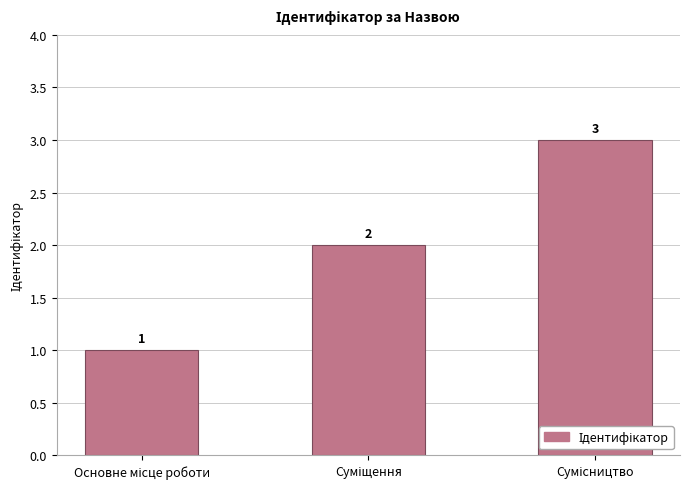

Count the number of data series in this chart.

1